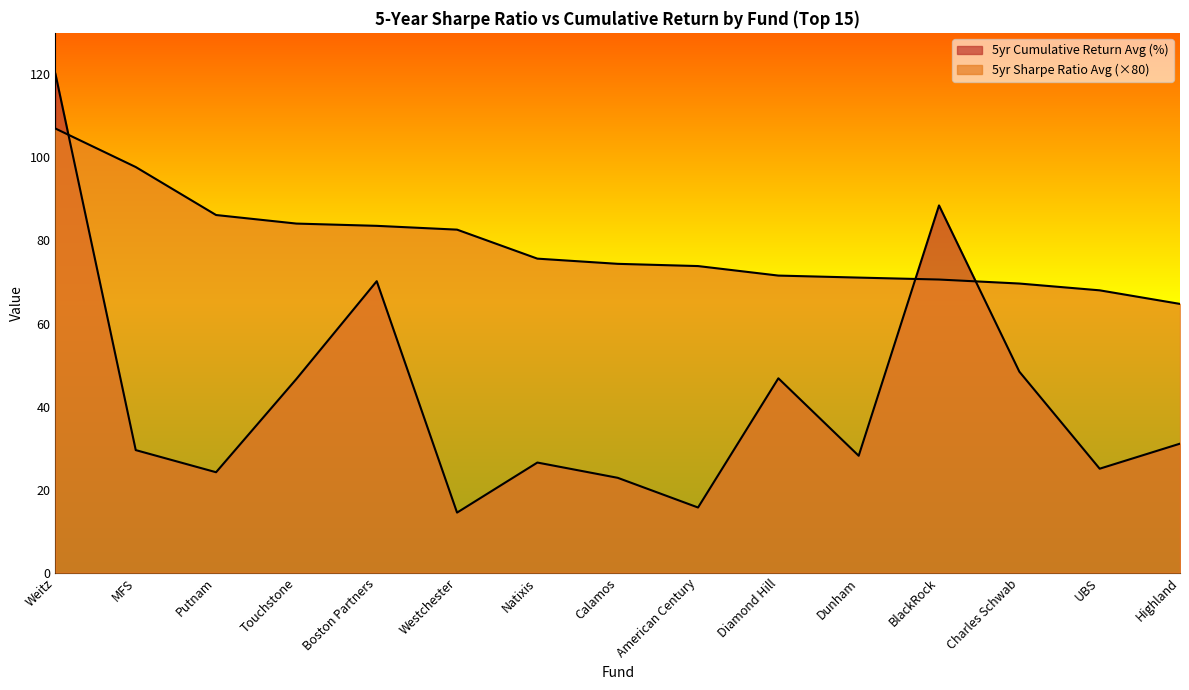

Reading left to right, list all the values displayed in this chart.

5yr Sharpe Ratio Avg: Weitz=107.0	MFS=97.7	Putnam=86.1	Touchstone=84.1	Boston Partners=83.5	Westchester=82.6	Natixis=75.6	Calamos=74.4	American Century=73.8	Diamond Hill=71.5	Dunham=71.1	BlackRock=70.6	Charles Schwab=69.6	UBS=68.0	Highland=64.7
5yr Cumulative Return Avg (%): Weitz=120.1	MFS=29.5	Putnam=24.2	Touchstone=46.6	Boston Partners=70.2	Westchester=14.5	Natixis=26.5	Calamos=22.8	American Century=15.7	Diamond Hill=46.8	Dunham=28.2	BlackRock=88.4	Charles Schwab=48.4	UBS=25.0	Highland=31.1